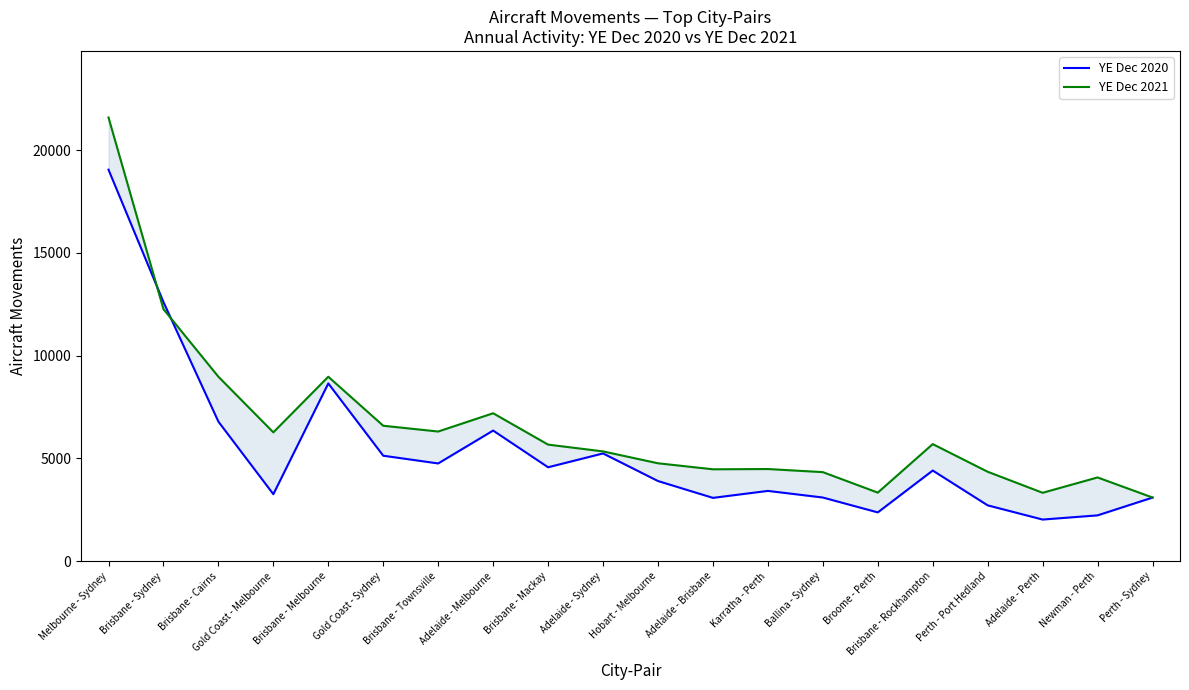

Where is YE Dec 2021 nearest to the value 12343?

Brisbane - Sydney